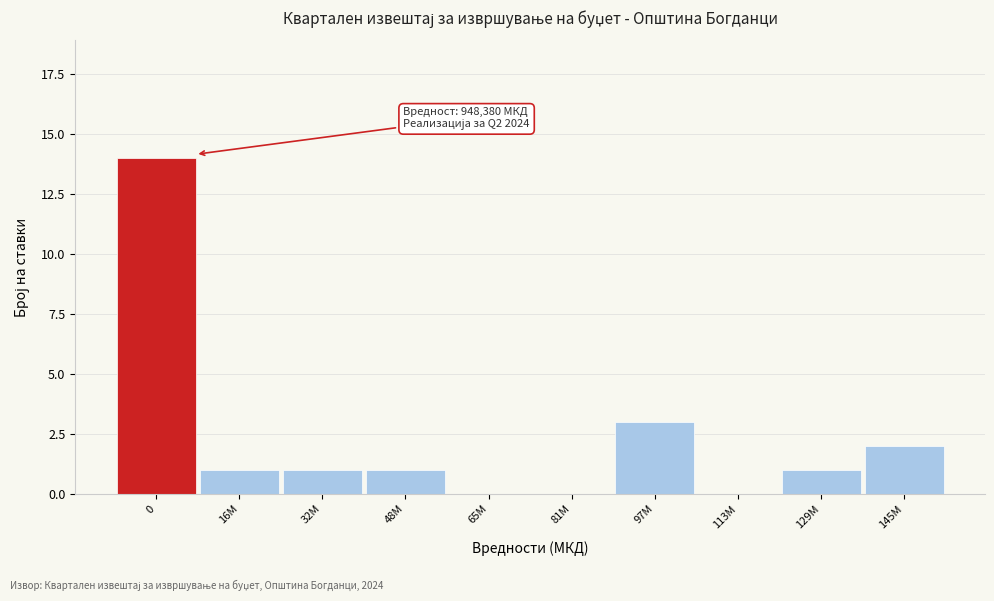

Reading right to left, list all the values displayed in this chart.

145M=2	129M=1	113M=0	97M=3	81M=0	65M=0	48M=1	32M=1	16M=1	0=14